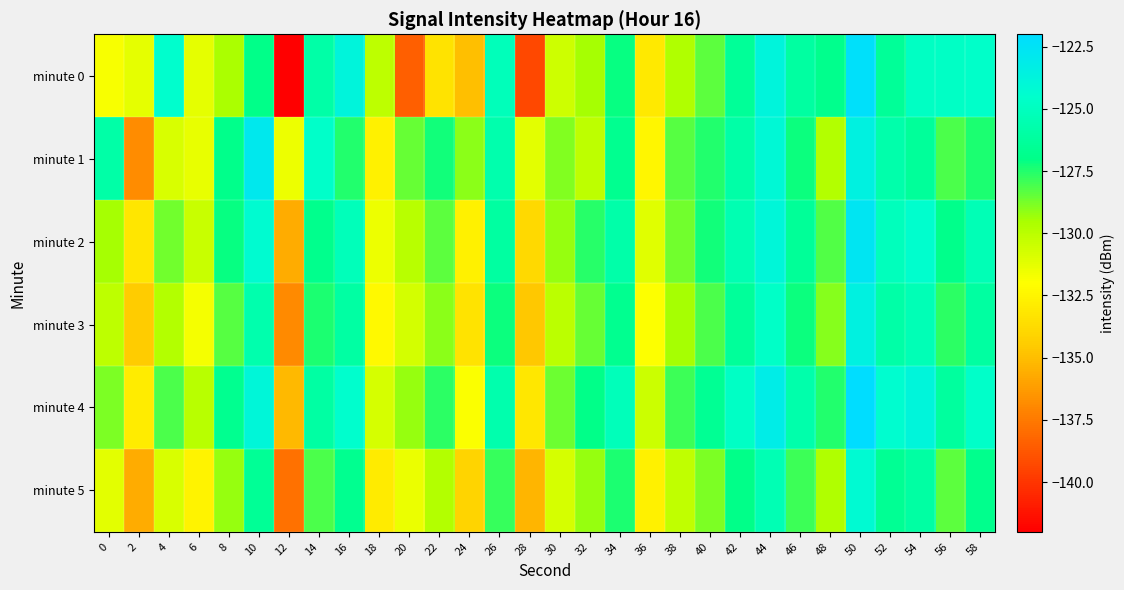

Rank the series by their maximum value, from highest to lowest.

minute 4, minute 0, minute 2, minute 1, minute 3, minute 5